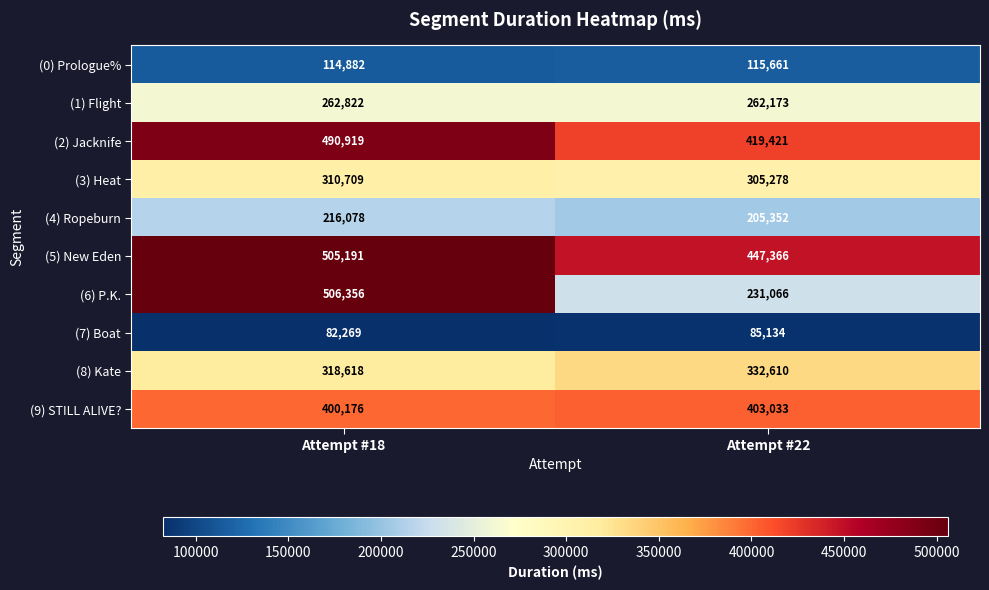

What value does the (4) Ropeburn series have at Attempt #22, to the nearest 100?

205400